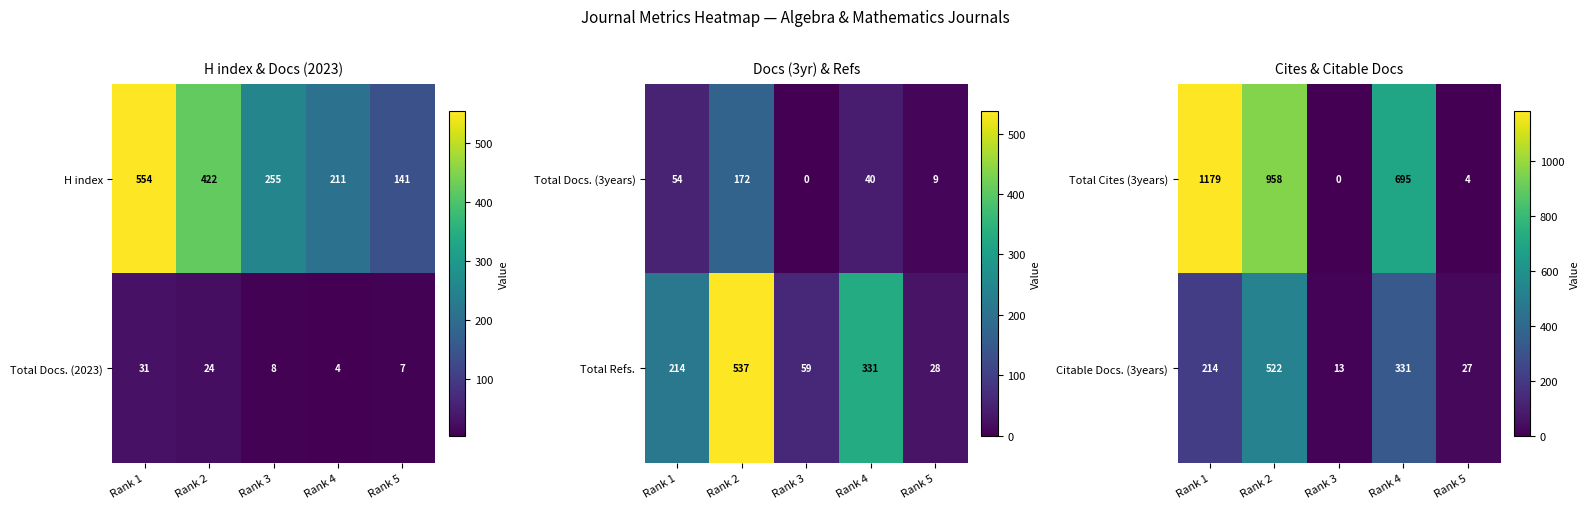

What is the sum of the Total Cites (3years) values at Rank 1 and Rank 3?

1179